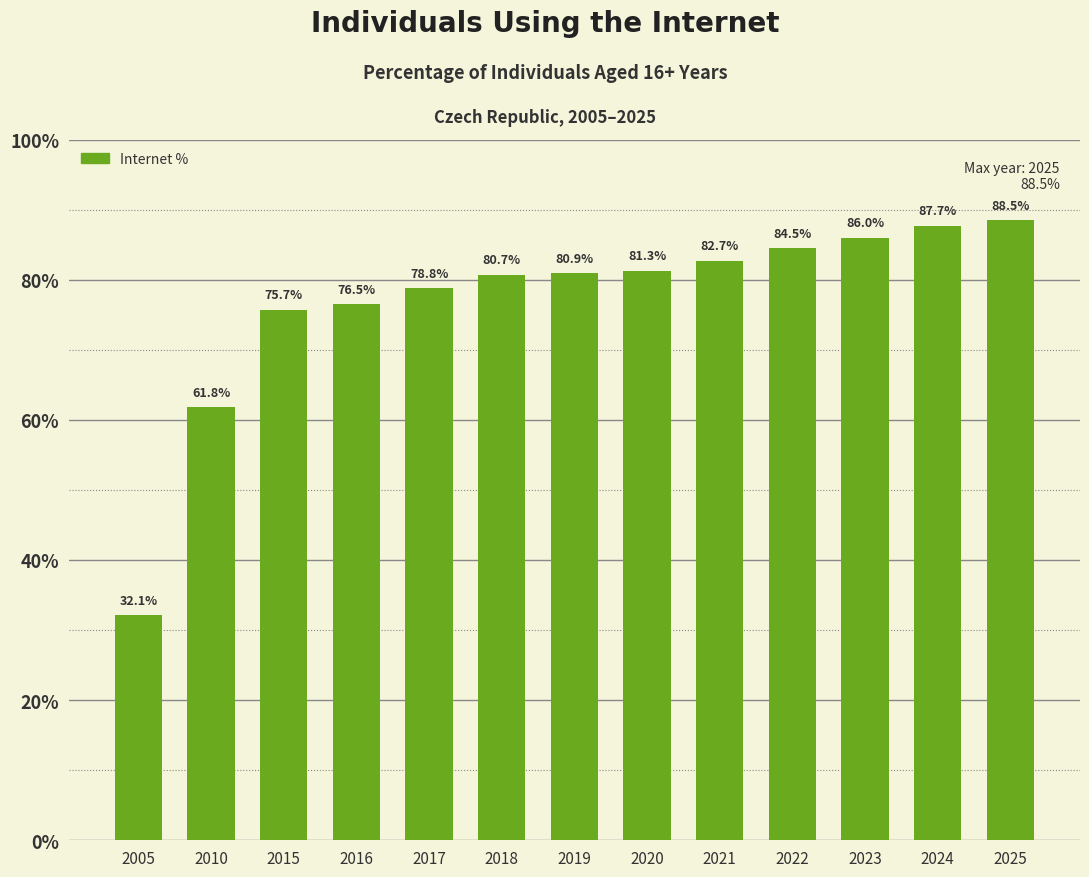

At which label is the value closest to 60?

2010